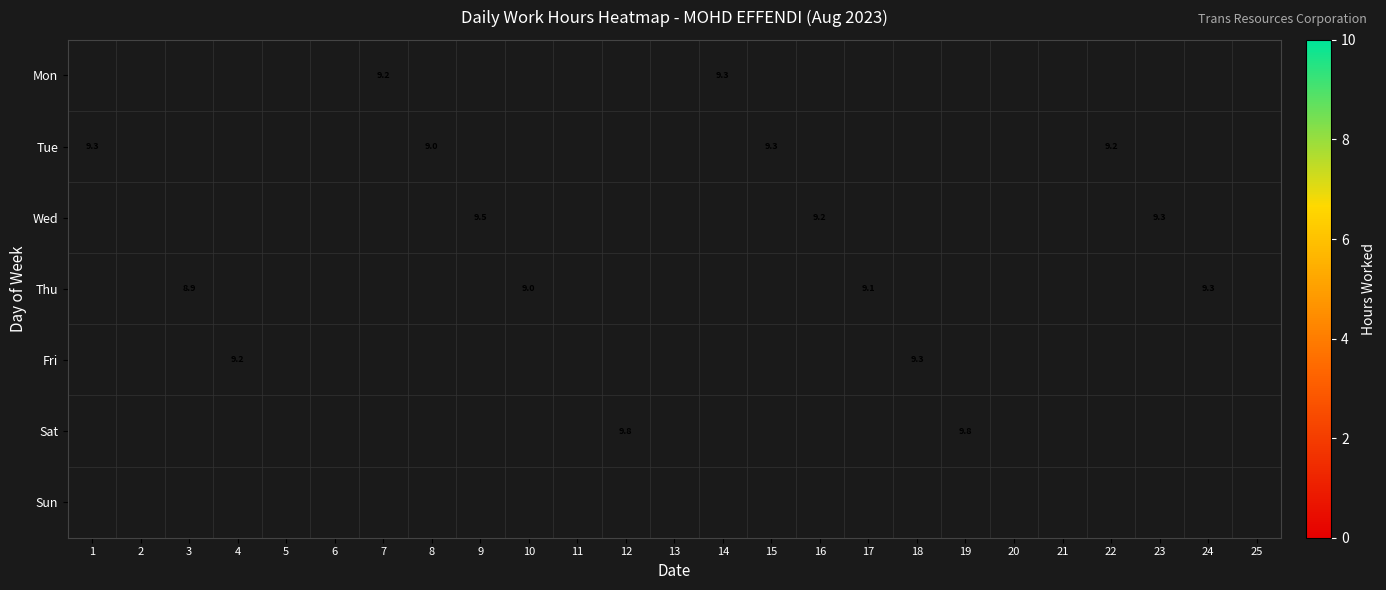

What is the difference between the maximum and minimum values in the Tue series?

0.3